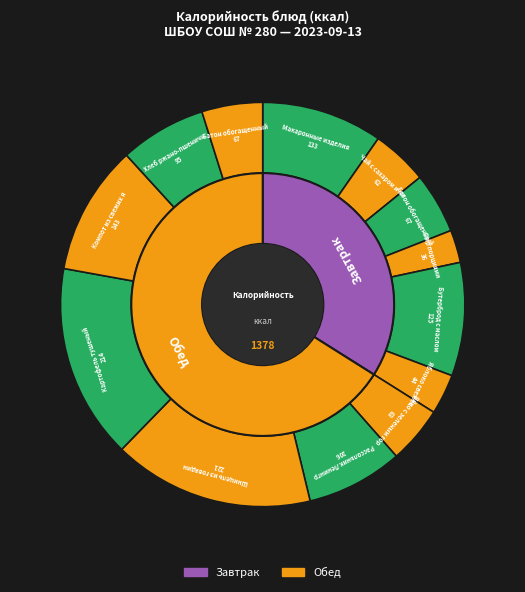

How many slices are in this pie chart?

13